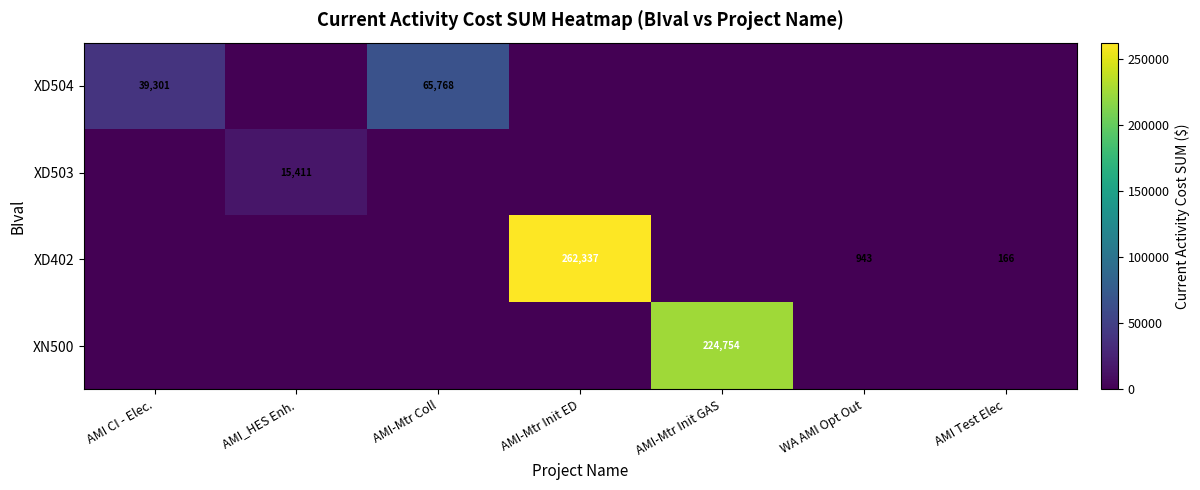

The value of XD503 at AMI_HES Enh. is 15411. True or false?

True